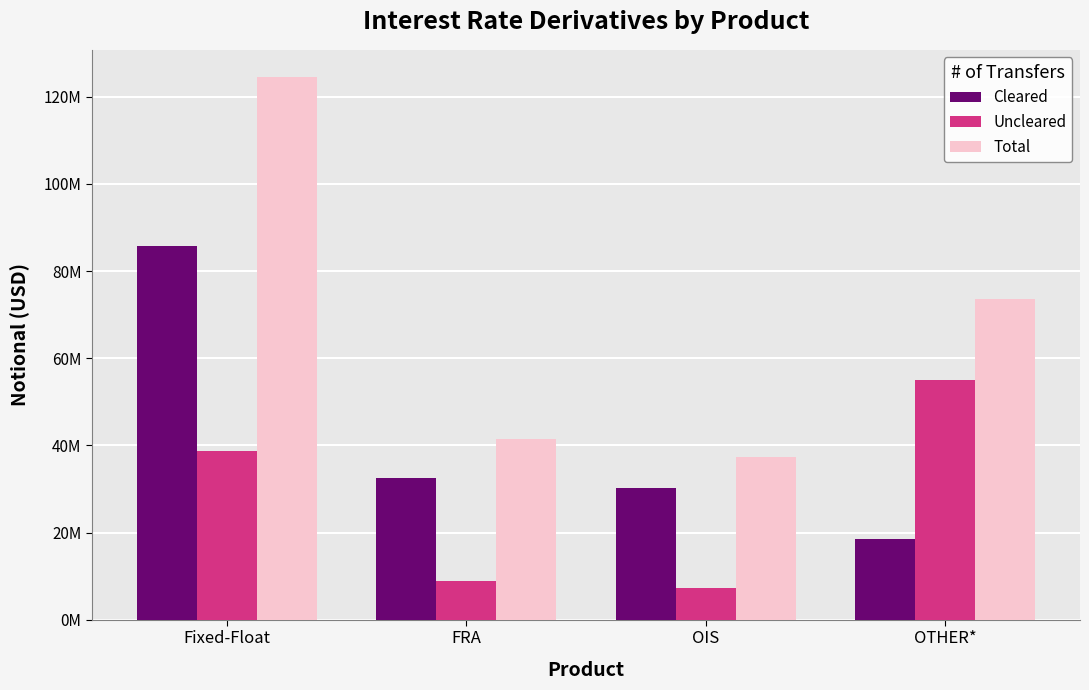

What are all the series names shown in the legend?

Cleared, Uncleared, Total